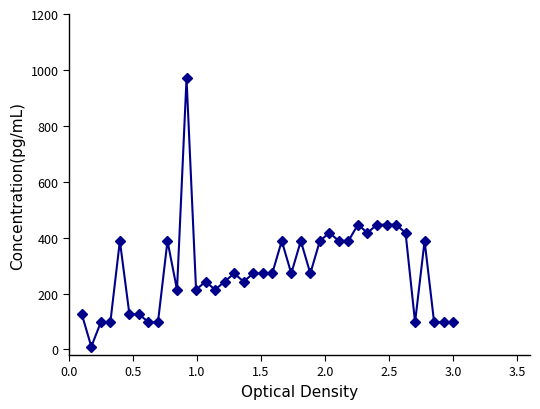

What is the average value?

282.0